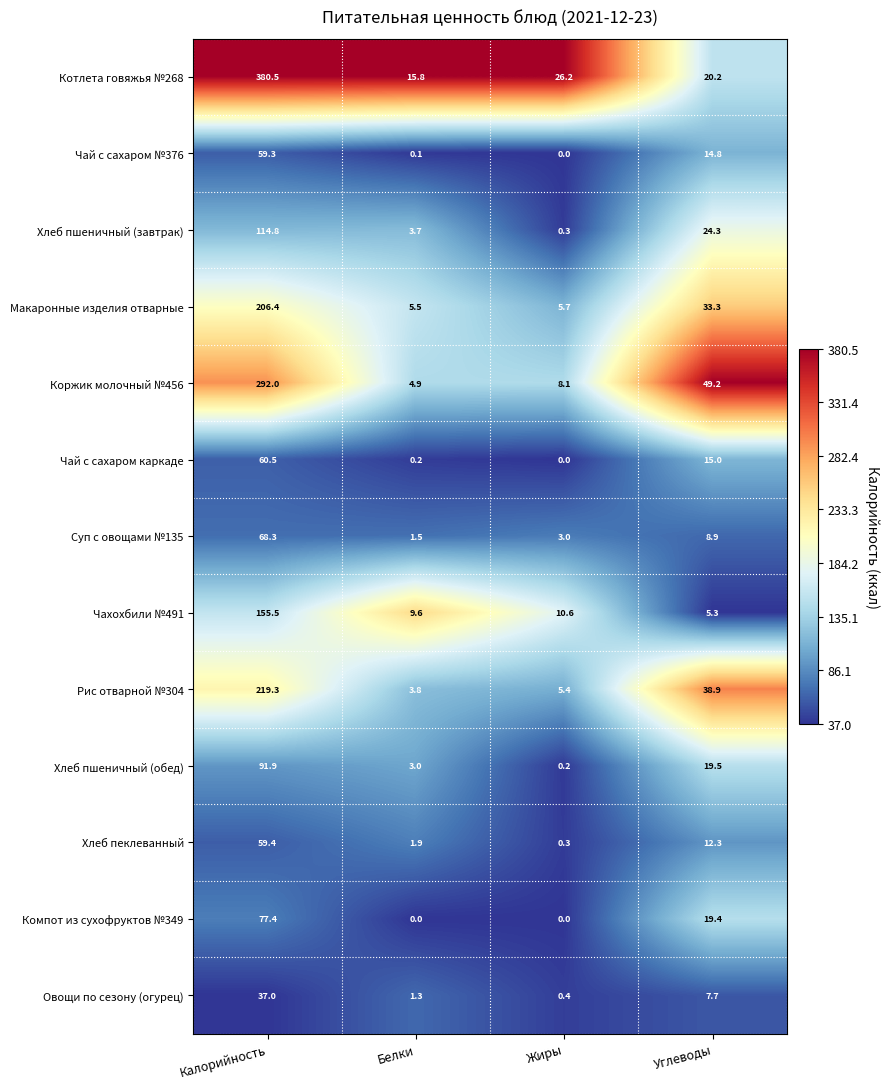

At which label is Макаронные изделия отварные closest to 105?

Углеводы